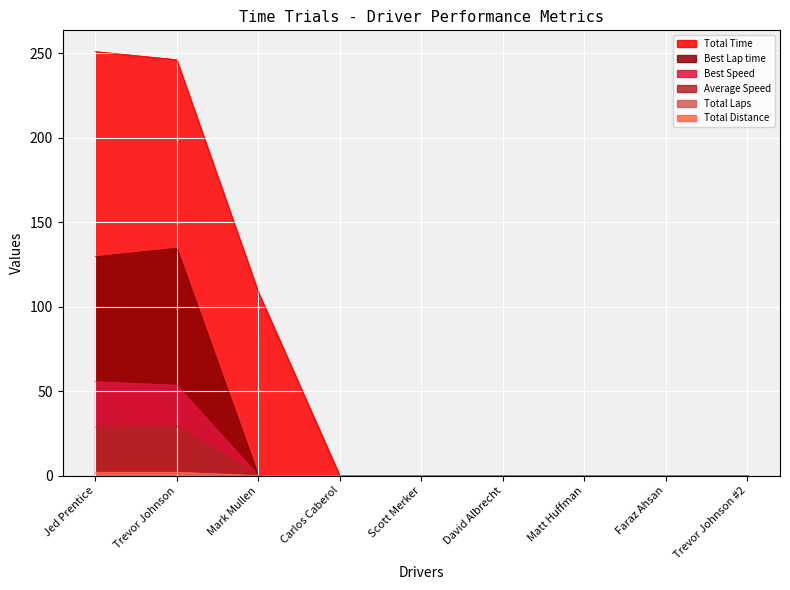

Between Matt Huffman and Trevor Johnson, which is larger?

Trevor Johnson